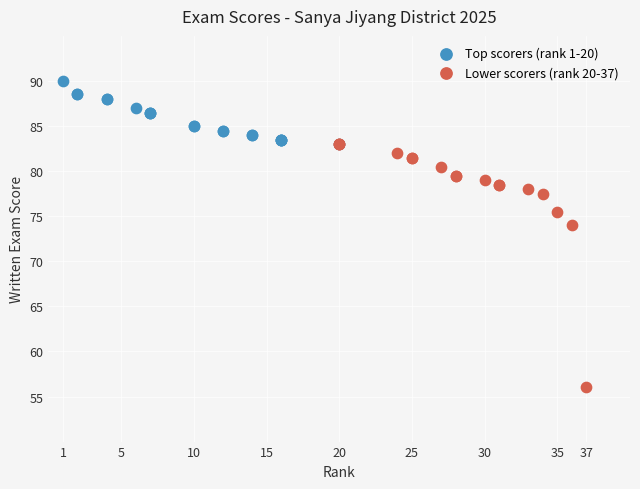

Which series contains the highest Y value?

Top scorers (rank 1-20)